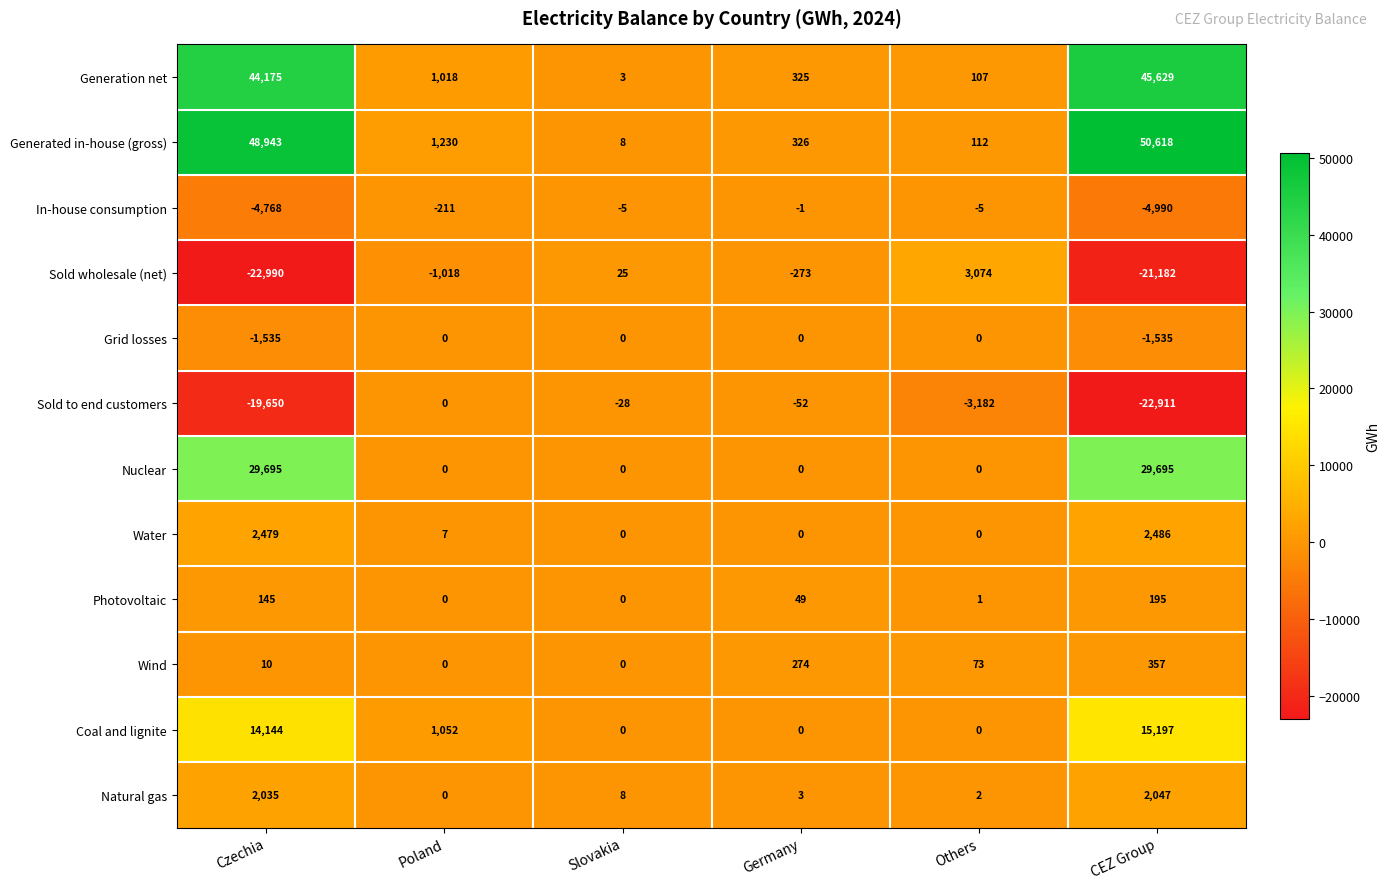

List the labels in order of Sold wholesale (net) value, largest first.

Others, Slovakia, Germany, Poland, CEZ Group, Czechia